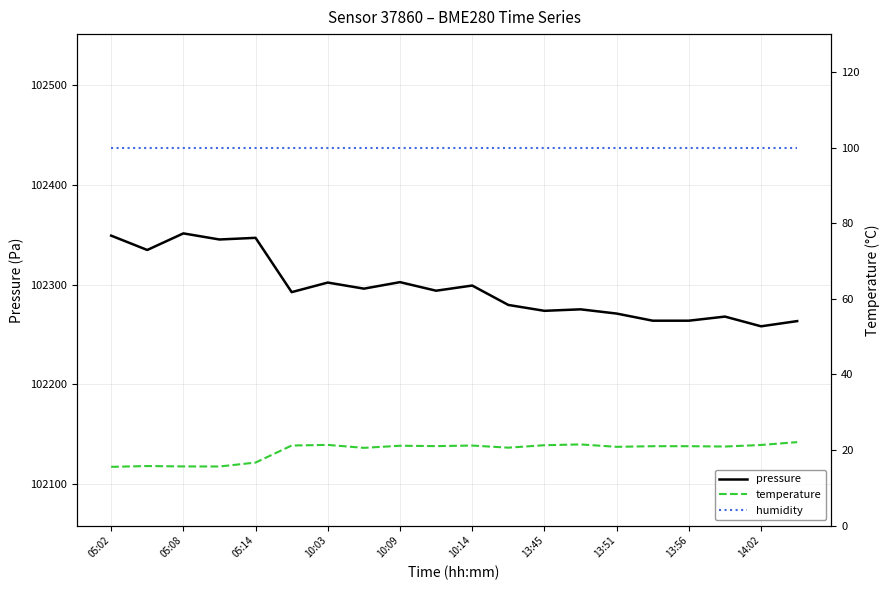

What is the lowest value of the pressure series?

102258.1